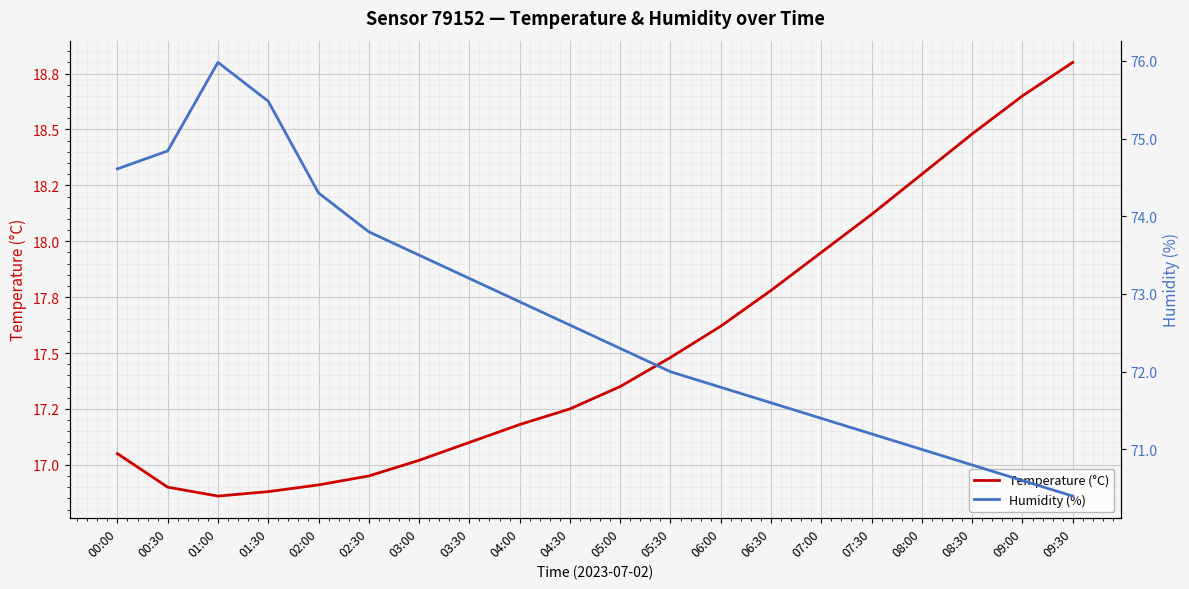

True or false: Temperature (°C) and Humidity (%) cross at least once.

False